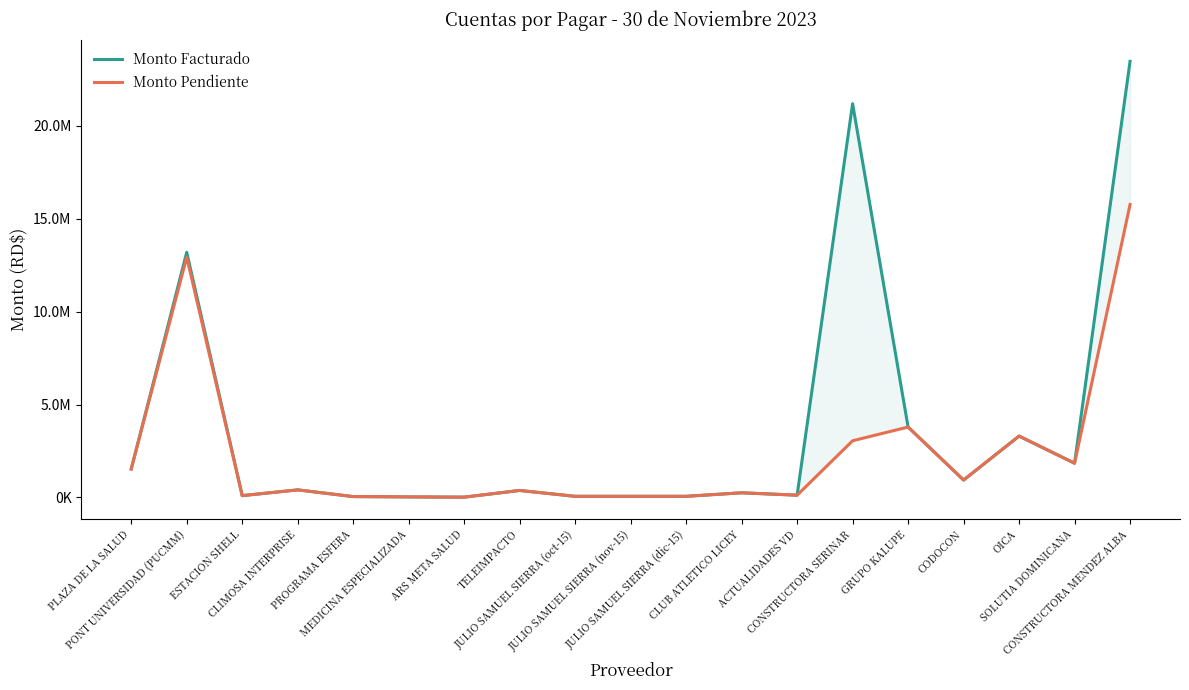

What is the difference between the maximum and minimum values in the Monto Pendiente series?

15748910.4